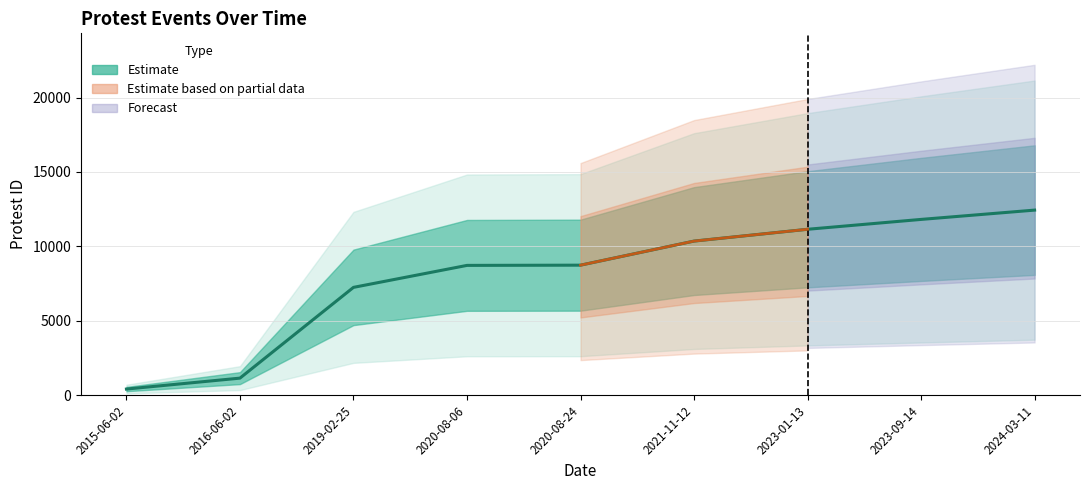

Approximately how many times larger is the value at 2016-06-02 compared to 2015-06-02?

2.8